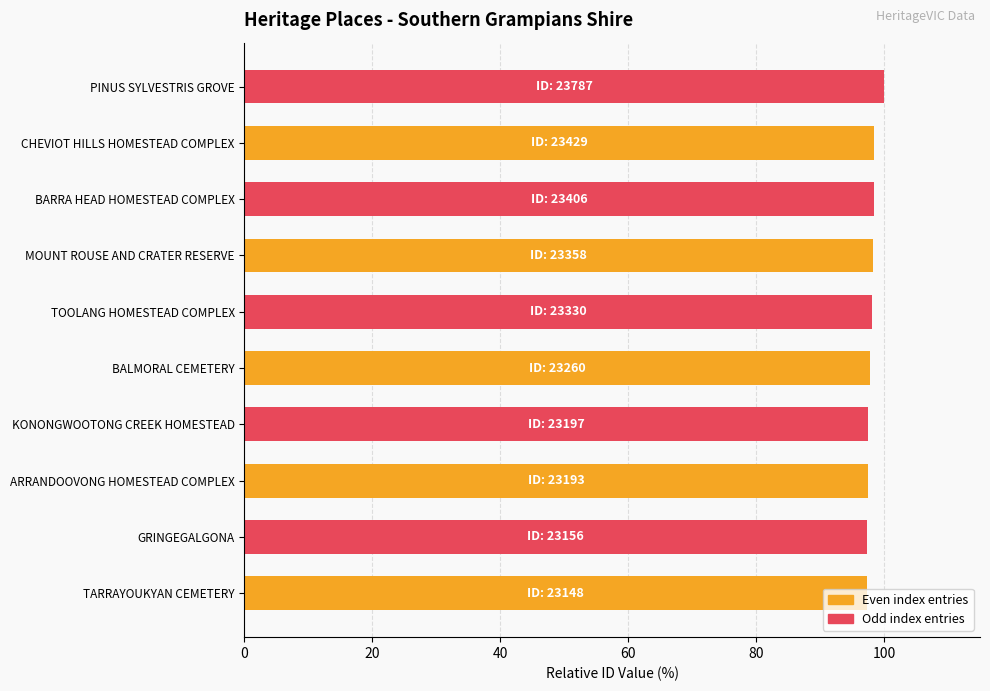

What is the average value?

98.1